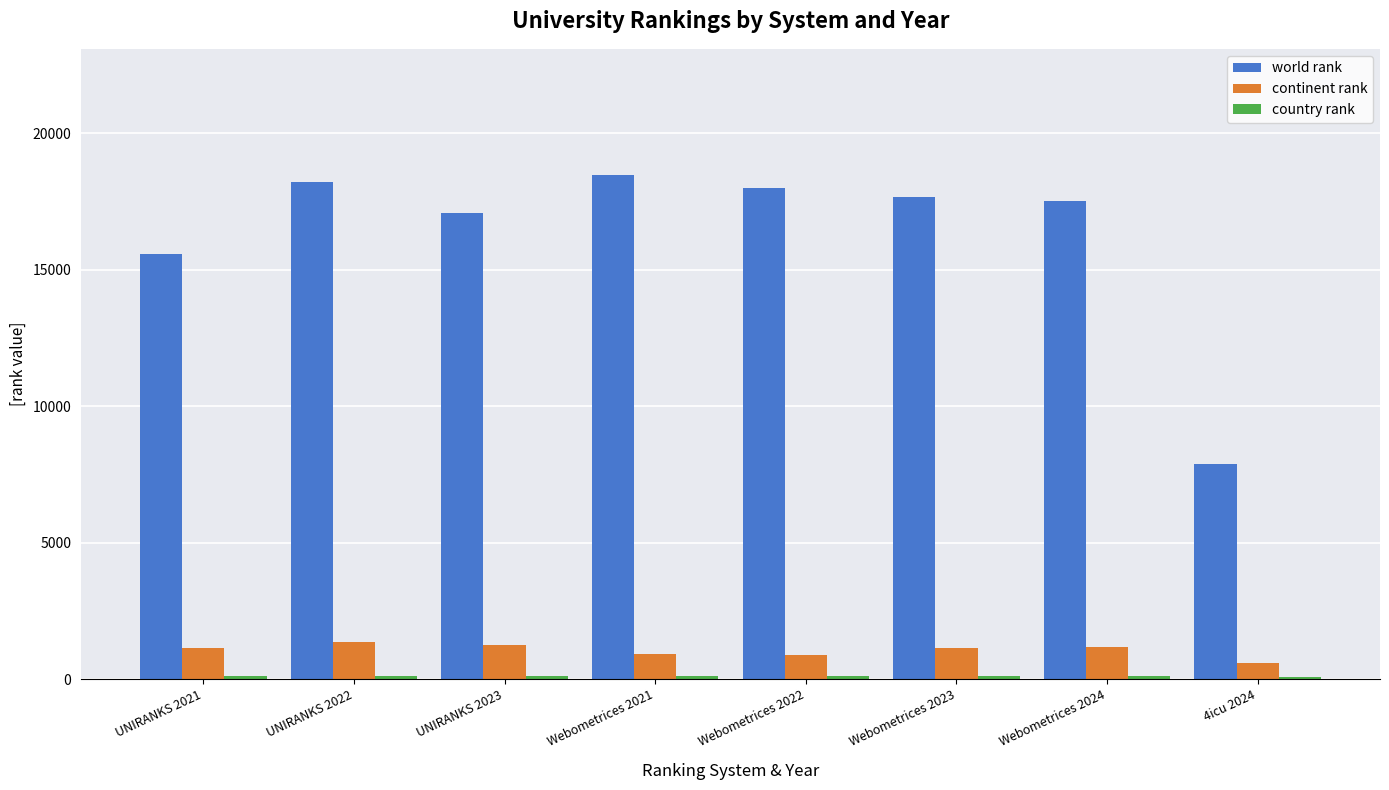

Does the chart contain stacked bars?

No